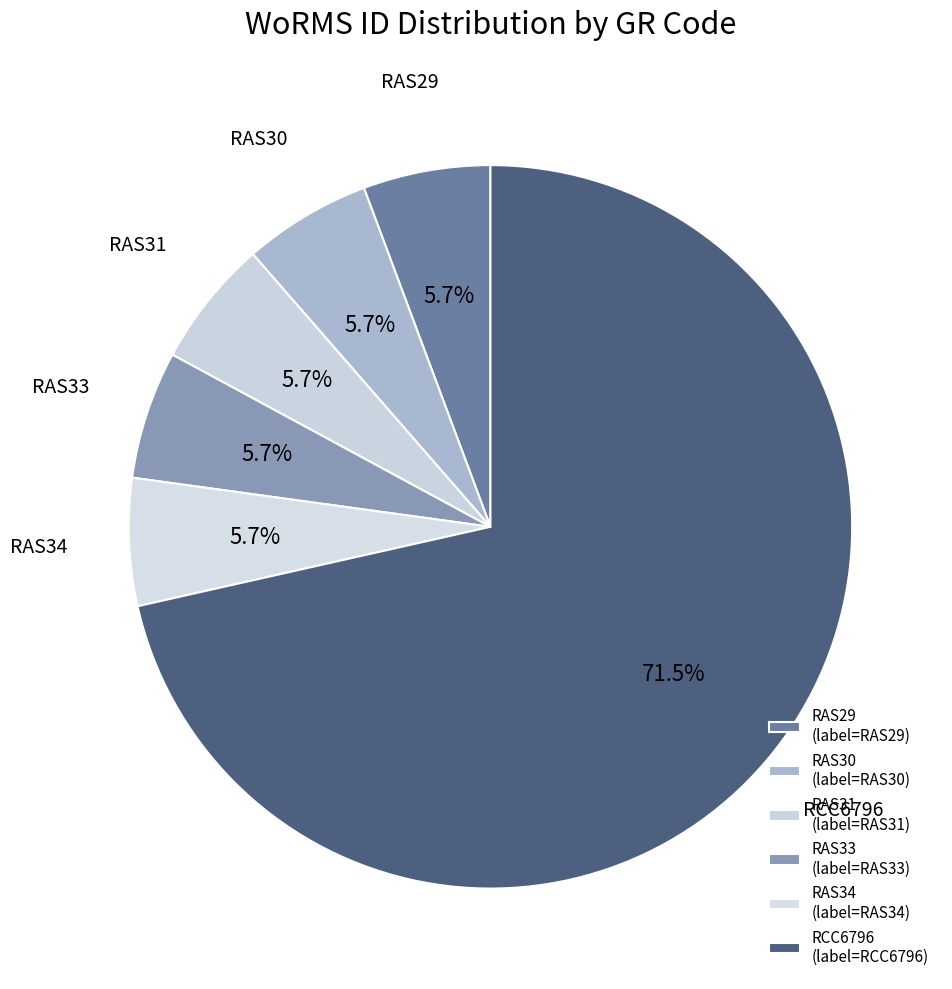

Which slice represents more than half of the pie?

RCC6796